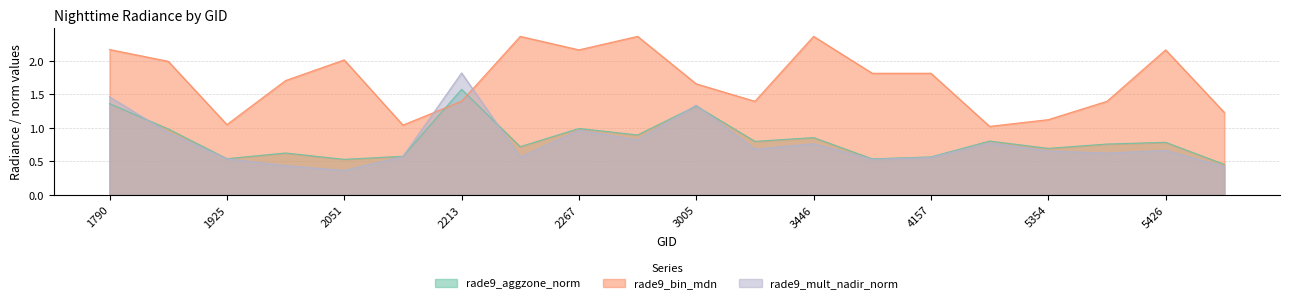

What are all the series names shown in the legend?

rade9_aggzone_norm, rade9_bin_mdn, rade9_mult_nadir_norm